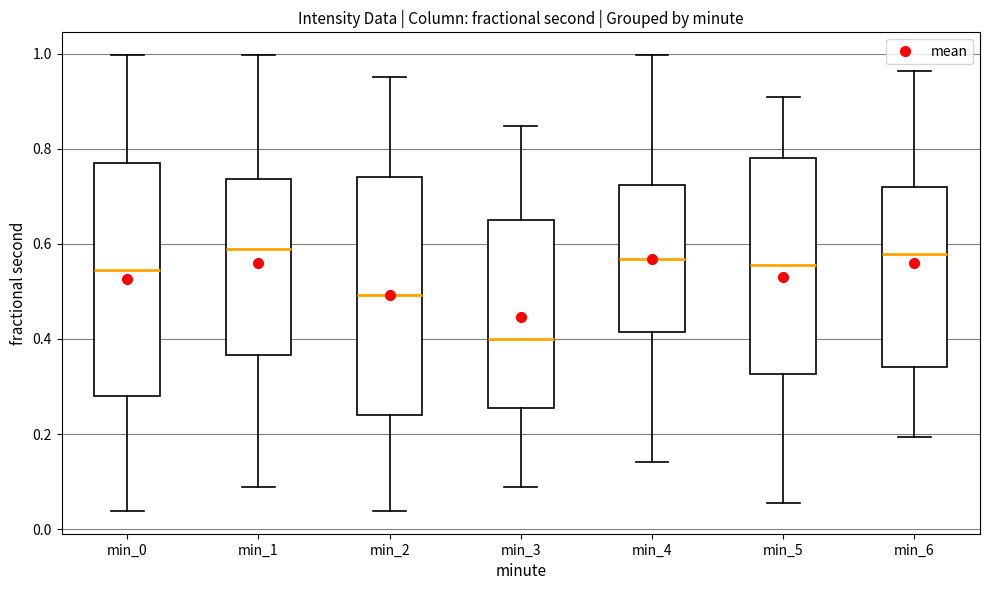

Where does the median line of the box for min_2 sit on the y-axis? The values are not printed on the chart, so give them approximately, as read against the axis.

0.50